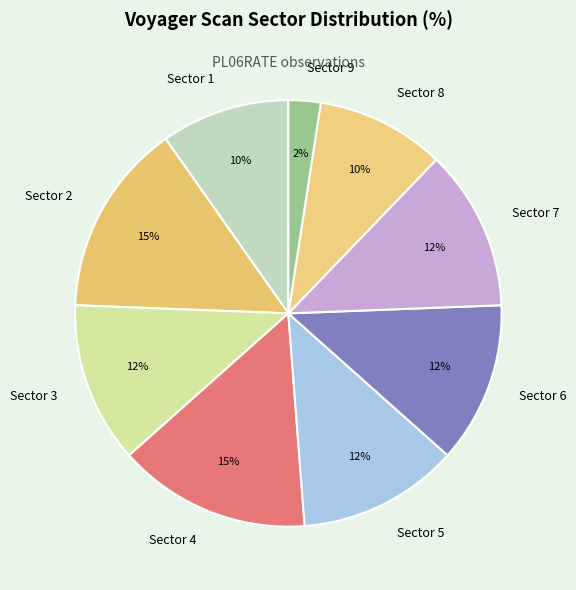

How many segments does this pie chart have?

9